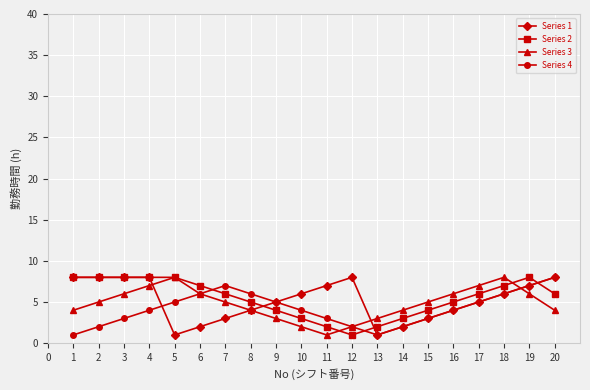

The Series 2 series shows 4 at 15. True or false?

True